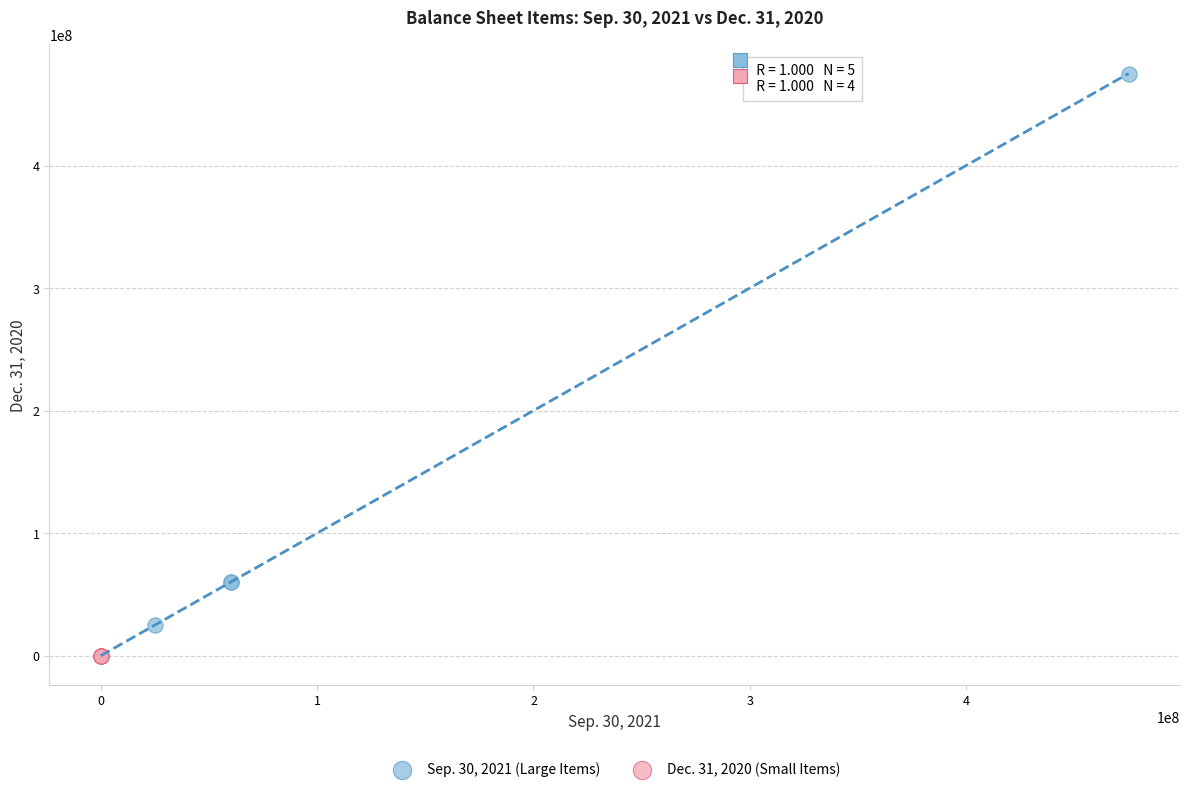

Which series has the widest spread of Y values?

Sep. 30, 2021 (Large Items)